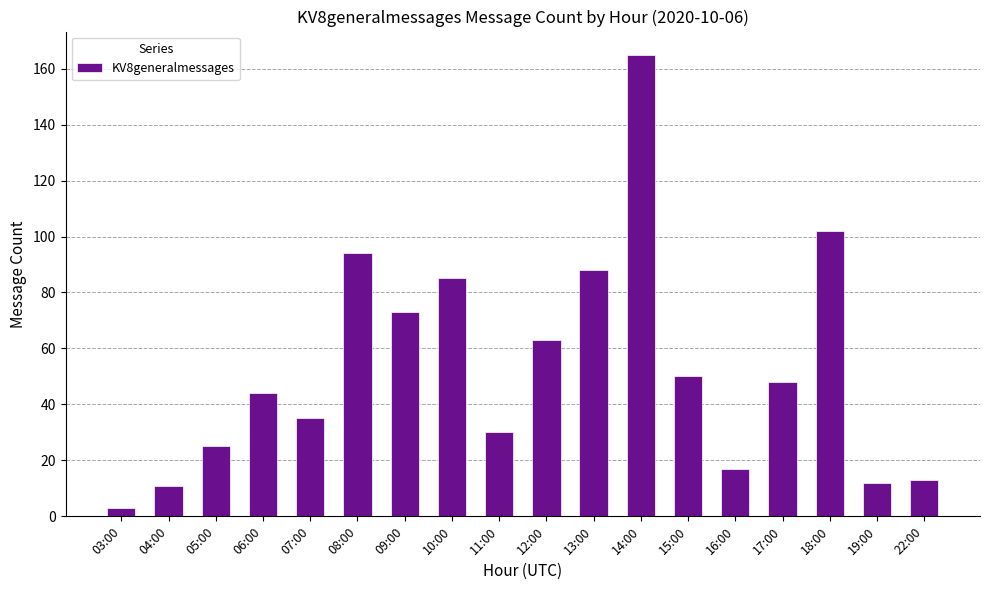

What is the label of the 5th bar from the left?

07:00